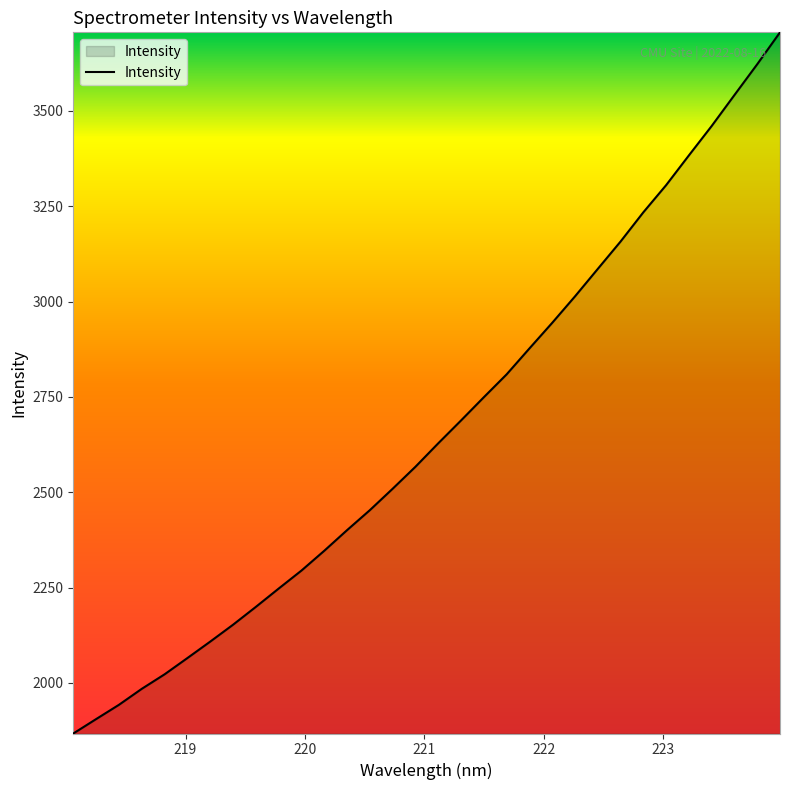

What is the maximum value shown in the chart?

3705.6